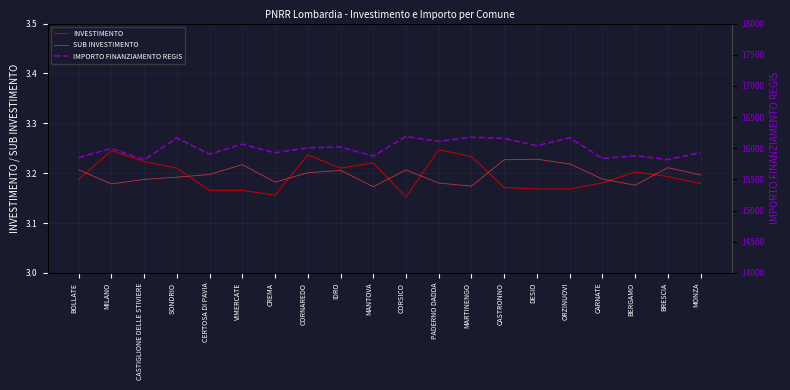

What is the difference between the second highest and second lowest values in the SUB INVESTIMENTO series?

0.1